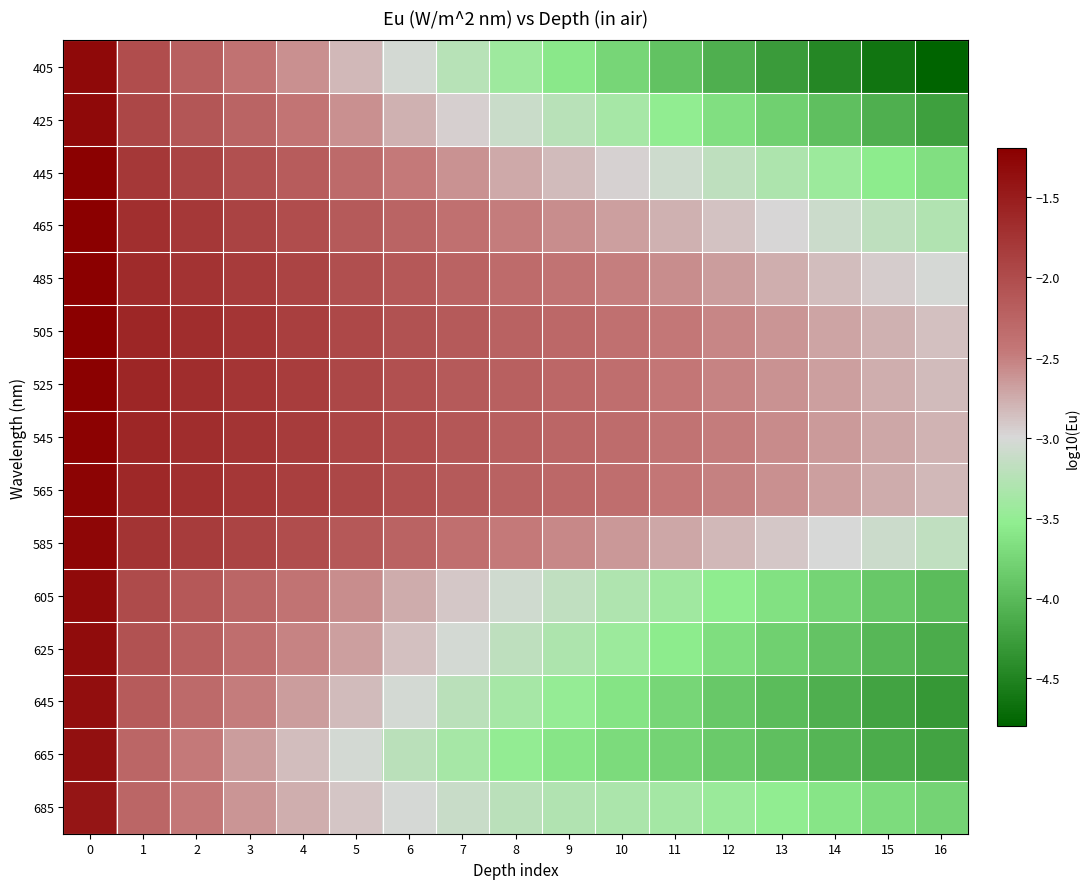

Reading right to left, list all the values displayed in this chart.

405: 16=-4.8	15=-4.6	14=-4.5	13=-4.3	12=-4.1	11=-3.9	10=-3.8	9=-3.6	8=-3.4	7=-3.2	6=-3.0	5=-2.8	4=-2.6	3=-2.4	2=-2.2	1=-2.0	0=-1.3
425: 16=-4.2	15=-4.1	14=-4.0	13=-3.8	12=-3.7	11=-3.5	10=-3.4	9=-3.2	8=-3.1	7=-2.9	6=-2.8	5=-2.6	4=-2.4	3=-2.3	2=-2.1	1=-1.9	0=-1.3
445: 16=-3.7	15=-3.6	14=-3.4	13=-3.3	12=-3.2	11=-3.1	10=-3.0	9=-2.8	8=-2.7	7=-2.6	6=-2.5	5=-2.3	4=-2.2	3=-2.0	2=-1.9	1=-1.8	0=-1.2
465: 16=-3.3	15=-3.2	14=-3.1	13=-3.0	12=-2.9	11=-2.8	10=-2.7	9=-2.6	8=-2.5	7=-2.4	6=-2.3	5=-2.1	4=-2.0	3=-1.9	2=-1.8	1=-1.7	0=-1.2
485: 16=-3.0	15=-2.9	14=-2.8	13=-2.8	12=-2.7	11=-2.6	10=-2.5	9=-2.4	8=-2.3	7=-2.2	6=-2.1	5=-2.0	4=-1.9	3=-1.8	2=-1.7	1=-1.6	0=-1.2
505: 16=-2.9	15=-2.8	14=-2.7	13=-2.6	12=-2.5	11=-2.5	10=-2.4	9=-2.3	8=-2.2	7=-2.1	6=-2.1	5=-2.0	4=-1.9	3=-1.8	2=-1.7	1=-1.6	0=-1.2
525: 16=-2.8	15=-2.8	14=-2.7	13=-2.6	12=-2.5	11=-2.4	10=-2.4	9=-2.3	8=-2.2	7=-2.1	6=-2.0	5=-1.9	4=-1.8	3=-1.8	2=-1.7	1=-1.6	0=-1.2
545: 16=-2.8	15=-2.7	14=-2.6	13=-2.6	12=-2.5	11=-2.4	10=-2.3	9=-2.3	8=-2.2	7=-2.1	6=-2.0	5=-1.9	4=-1.8	3=-1.8	2=-1.7	1=-1.6	0=-1.2
565: 16=-2.8	15=-2.7	14=-2.7	13=-2.6	12=-2.5	11=-2.4	10=-2.4	9=-2.3	8=-2.2	7=-2.1	6=-2.0	5=-2.0	4=-1.9	3=-1.8	2=-1.7	1=-1.6	0=-1.2
585: 16=-3.2	15=-3.1	14=-3.0	13=-2.9	12=-2.8	11=-2.7	10=-2.6	9=-2.5	8=-2.5	7=-2.4	6=-2.2	5=-2.1	4=-2.0	3=-1.9	2=-1.8	1=-1.7	0=-1.3
605: 16=-4.0	15=-3.9	14=-3.8	13=-3.7	12=-3.5	11=-3.4	10=-3.3	9=-3.2	8=-3.1	7=-2.9	6=-2.7	5=-2.6	4=-2.4	3=-2.3	2=-2.1	1=-2.0	0=-1.3
625: 16=-4.1	15=-4.0	14=-3.9	13=-3.8	12=-3.7	11=-3.6	10=-3.4	9=-3.3	8=-3.2	7=-3.0	6=-2.9	5=-2.7	4=-2.5	3=-2.4	2=-2.2	1=-2.1	0=-1.3
645: 16=-4.3	15=-4.2	14=-4.1	13=-4.0	12=-3.9	11=-3.8	10=-3.6	9=-3.5	8=-3.4	7=-3.2	6=-3.0	5=-2.8	4=-2.7	3=-2.5	2=-2.3	1=-2.2	0=-1.4
665: 16=-4.2	15=-4.1	14=-4.0	13=-4.0	12=-3.9	11=-3.8	10=-3.7	9=-3.6	8=-3.5	7=-3.4	6=-3.2	5=-3.0	4=-2.9	3=-2.7	2=-2.5	1=-2.3	0=-1.4
685: 16=-3.8	15=-3.7	14=-3.6	13=-3.5	12=-3.4	11=-3.4	10=-3.3	9=-3.3	8=-3.2	7=-3.1	6=-3.0	5=-2.9	4=-2.8	3=-2.6	2=-2.5	1=-2.3	0=-1.4